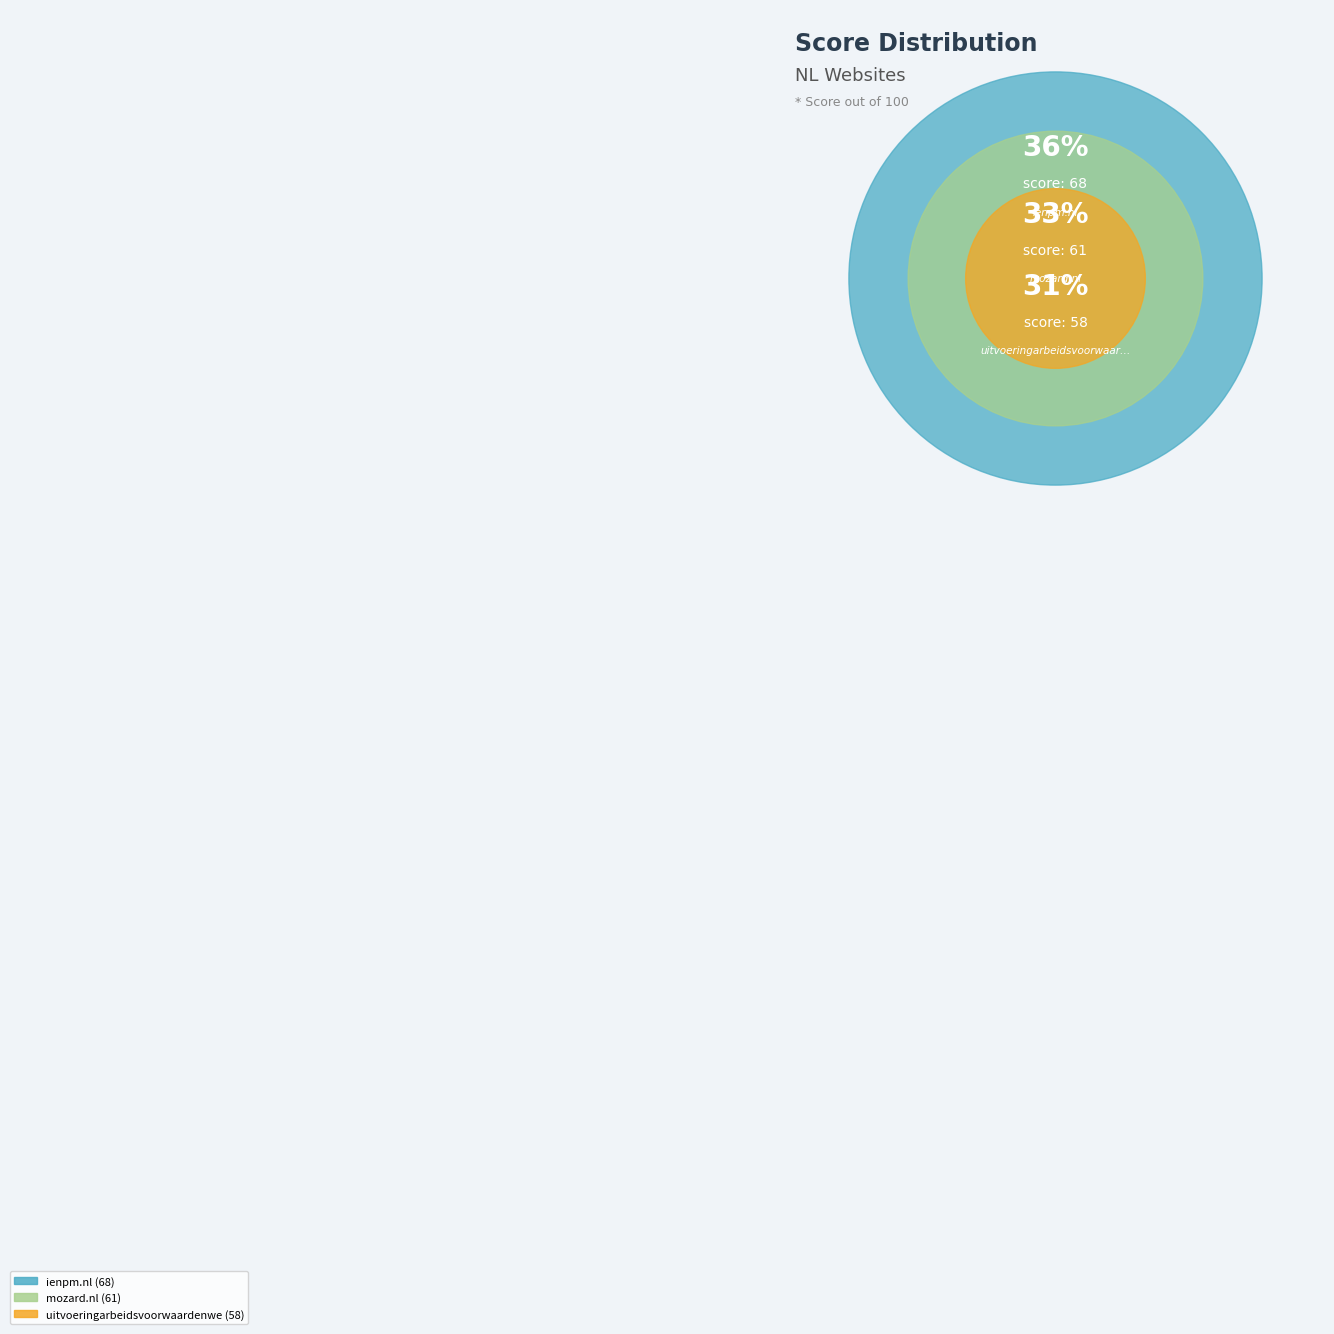

Count the number of slices in the pie.

3